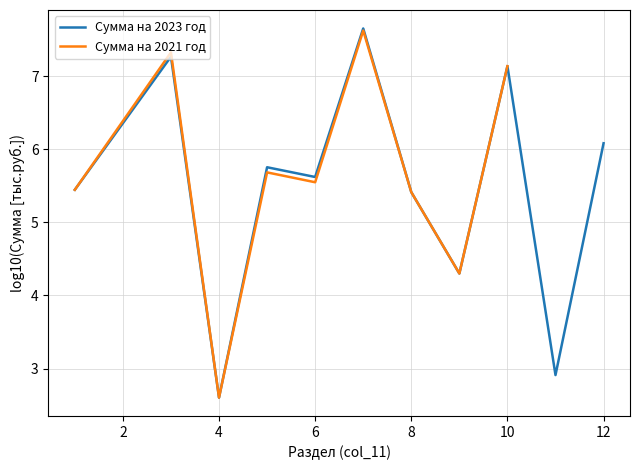

True or false: Сумма на 2021 год and Сумма на 2023 год intersect in this chart.

False